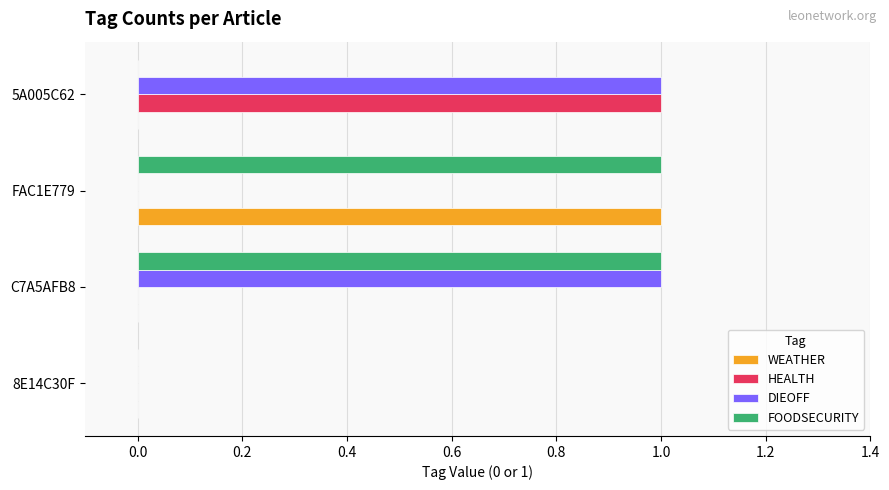

Is the value of HEALTH at 8E14C30F greater than the value of DIEOFF at C7A5AFB8?

No